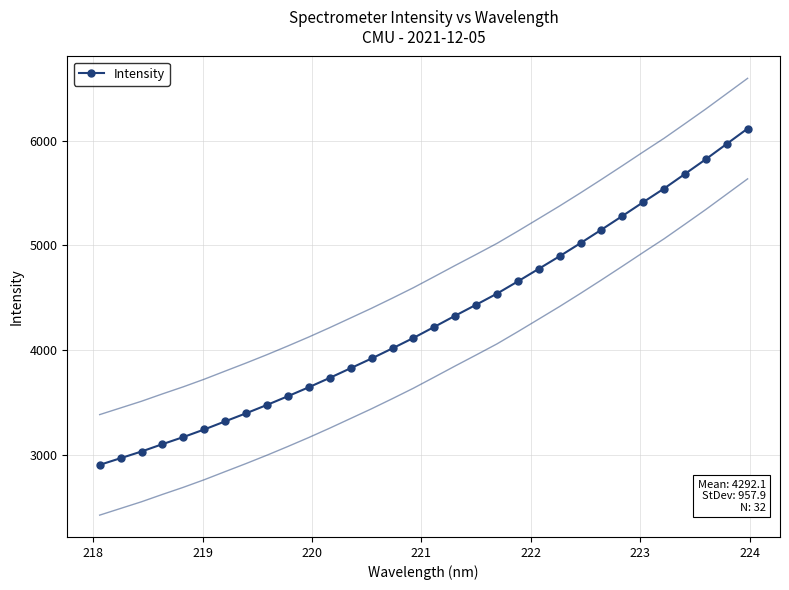

What is the lowest value of the Intensity series?

2908.9